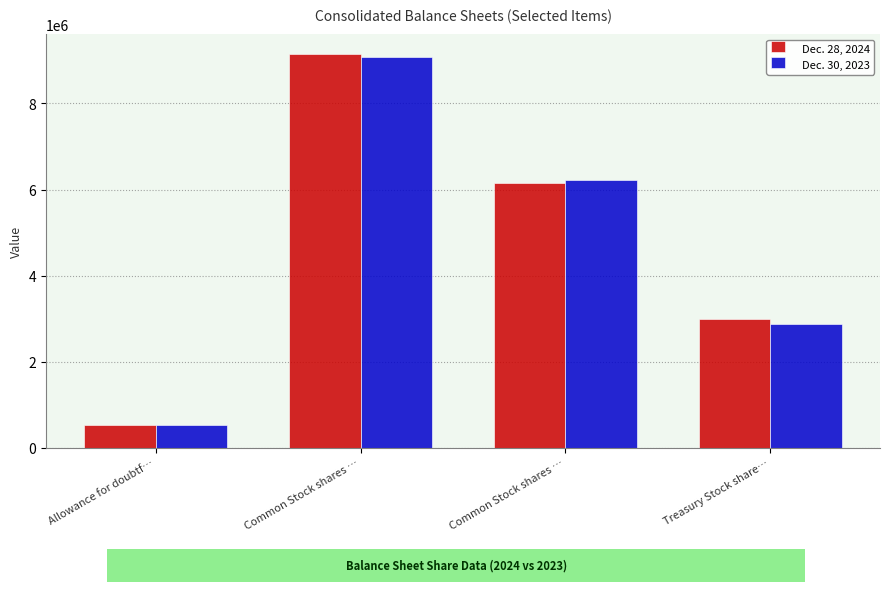

What is the sum of the Dec. 28, 2024 values at Common Stock shares … and Allowance for doubtf…?

6693698